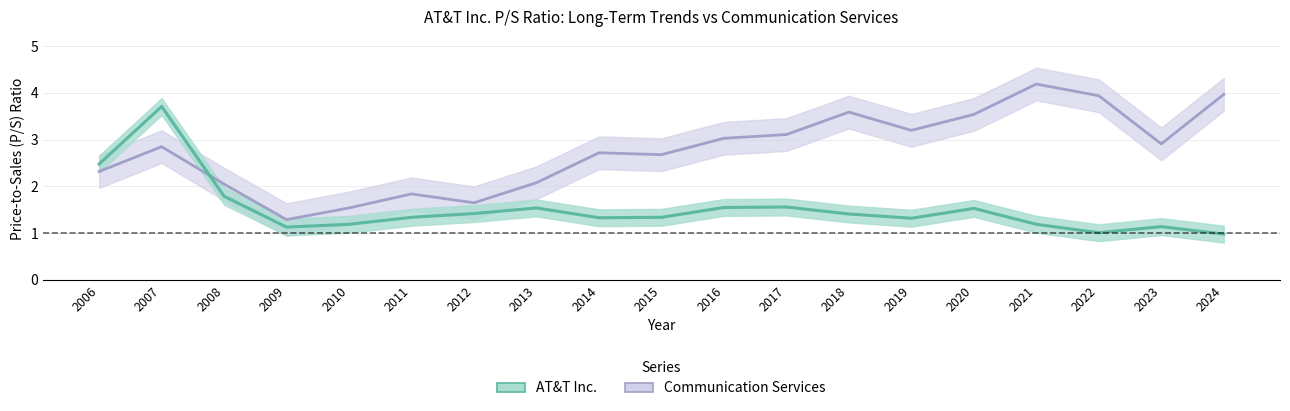

Rank the categories by AT&T Inc. value from highest to lowest.

2007, 2006, 2008, 2017, 2016, 2013, 2020, 2012, 2018, 2011, 2015, 2014, 2019, 2010, 2021, 2023, 2009, 2022, 2024